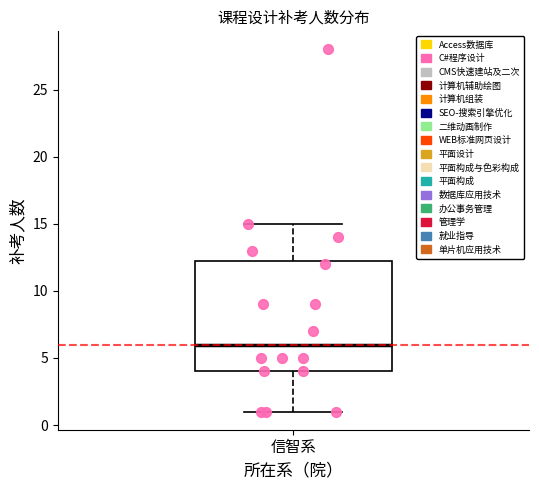

Read this box plot against the y-axis: the position of the median line, the range covered by the box, and the ends of both whiskers. The values are not printed on the chart, so give them approximately, as read against the axis.

median 6.0, box 4.0 to 12.5, whiskers 1.0 to 15.0